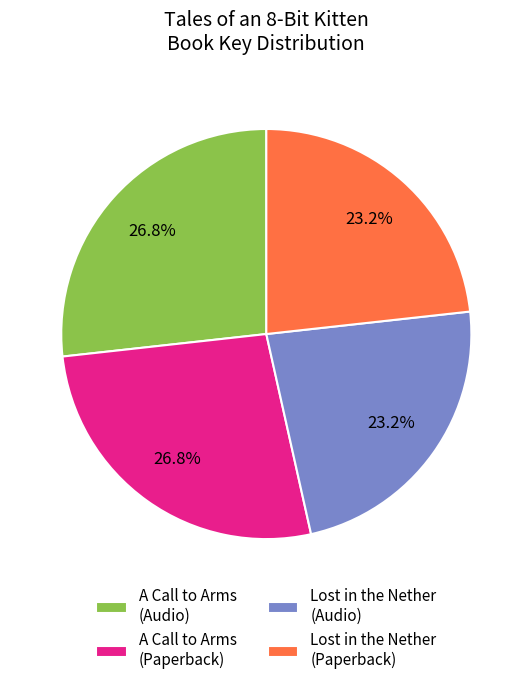

How many slices are in this pie chart?

4